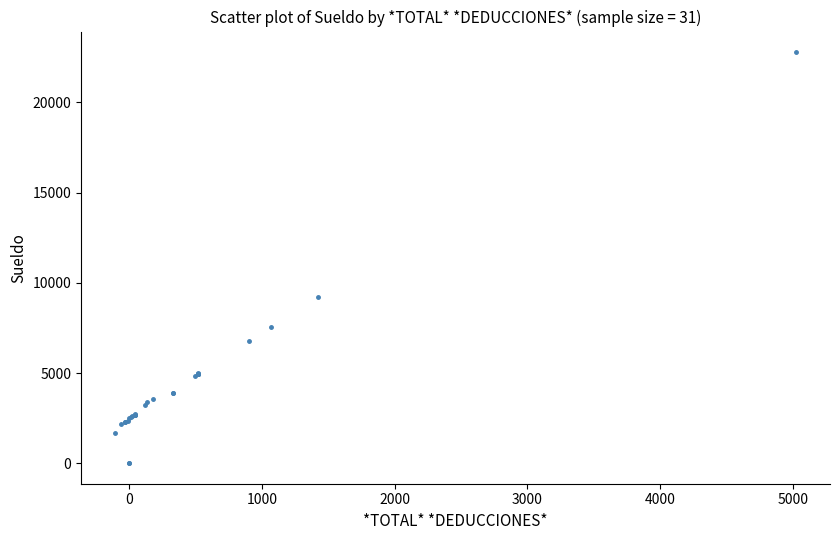

What Y value in the scatter plot is closest to 11397?

9229.9